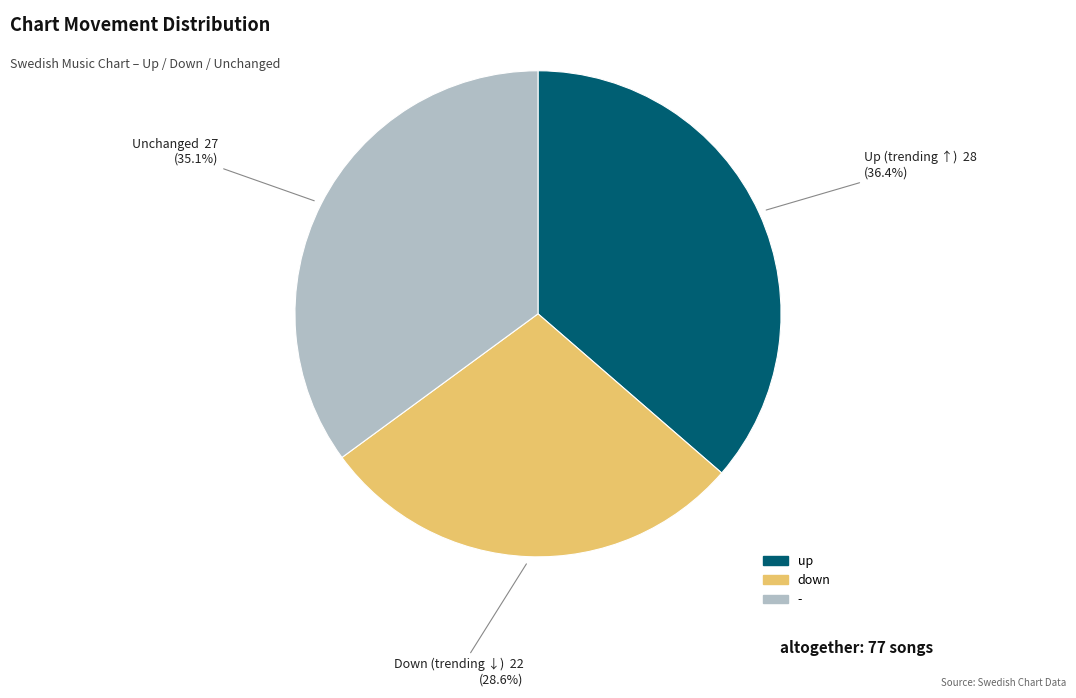

Between down and up, which is larger?

up